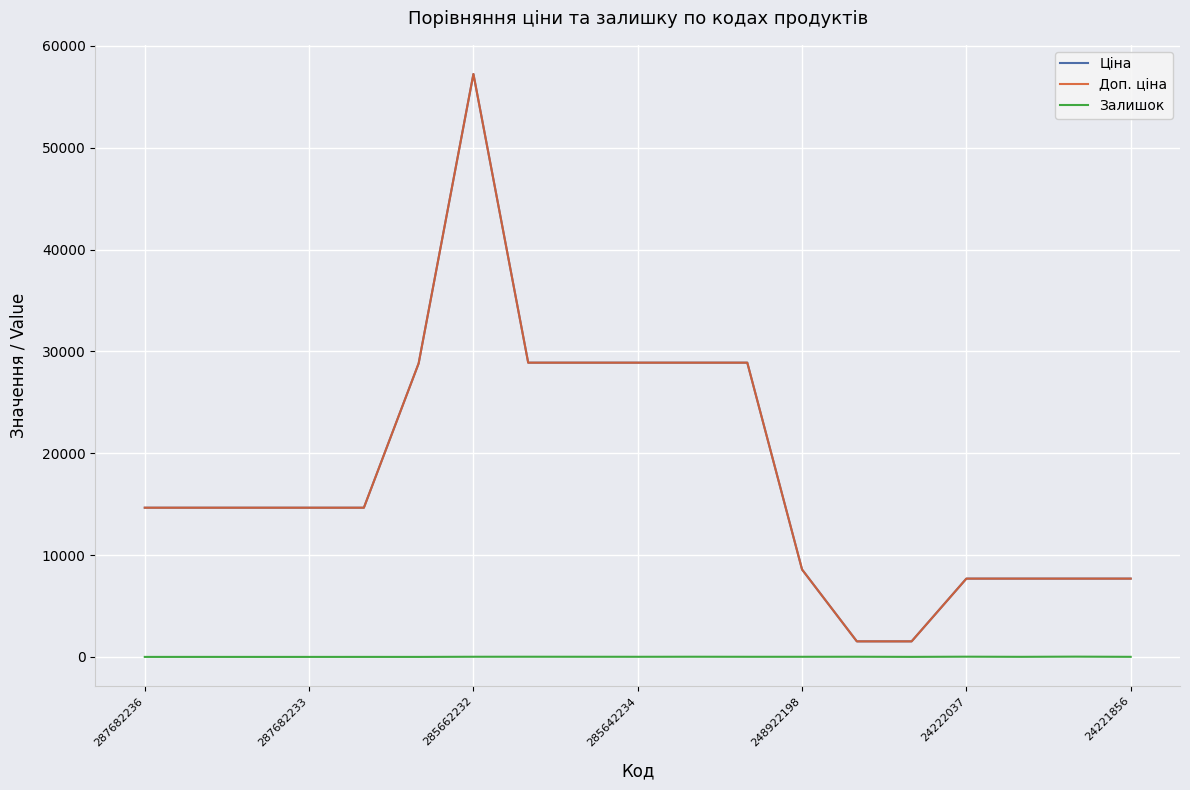

True or false: Залишок and Ціна cross at least once.

False